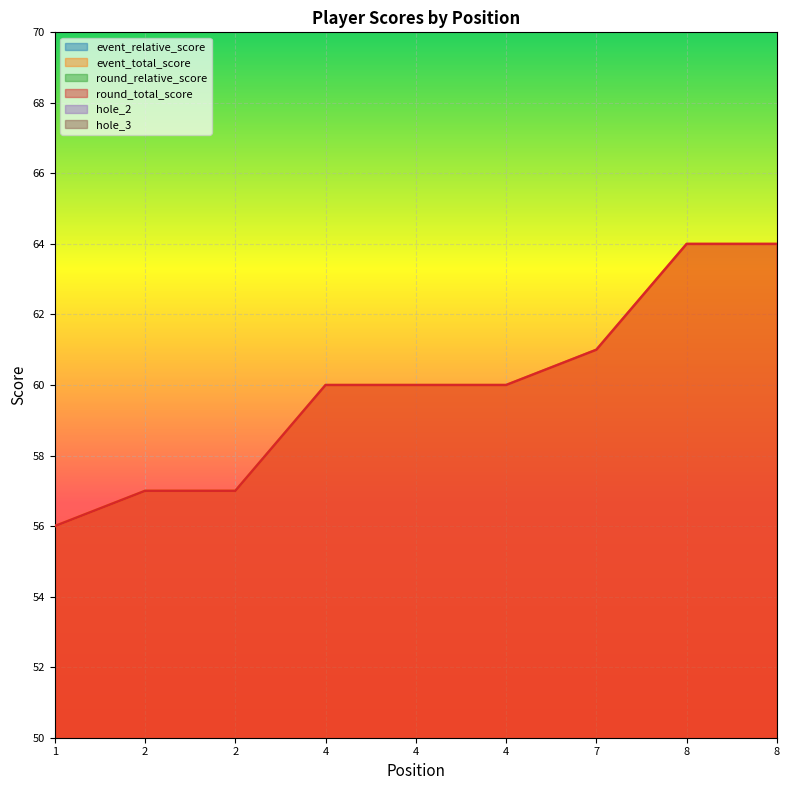

Reading left to right, what are all the values shown in this chart?

event_relative_score: 0	1	1	4	4	4	5	8	8
event_total_score: 56	57	57	60	60	60	61	64	64
round_relative_score: 0	1	1	4	4	4	5	8	8
round_total_score: 56	57	57	60	60	60	61	64	64
hole_2: 3	3	3	3	2	5	3	3	4
hole_3: 2	2	3	3	4	3	4	3	5